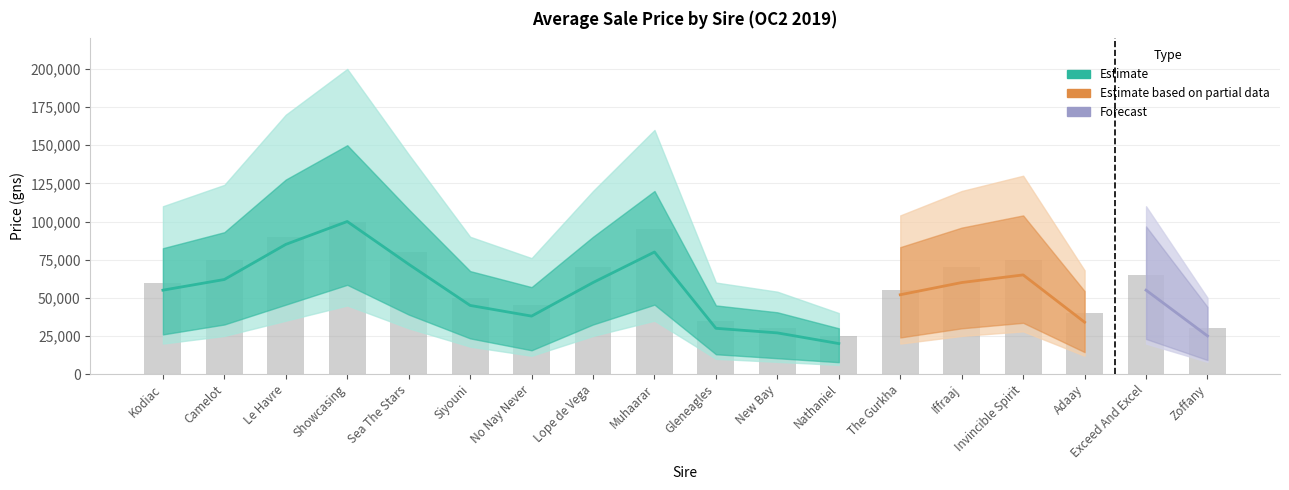

What is the average value of the Upper Bound series?

107222